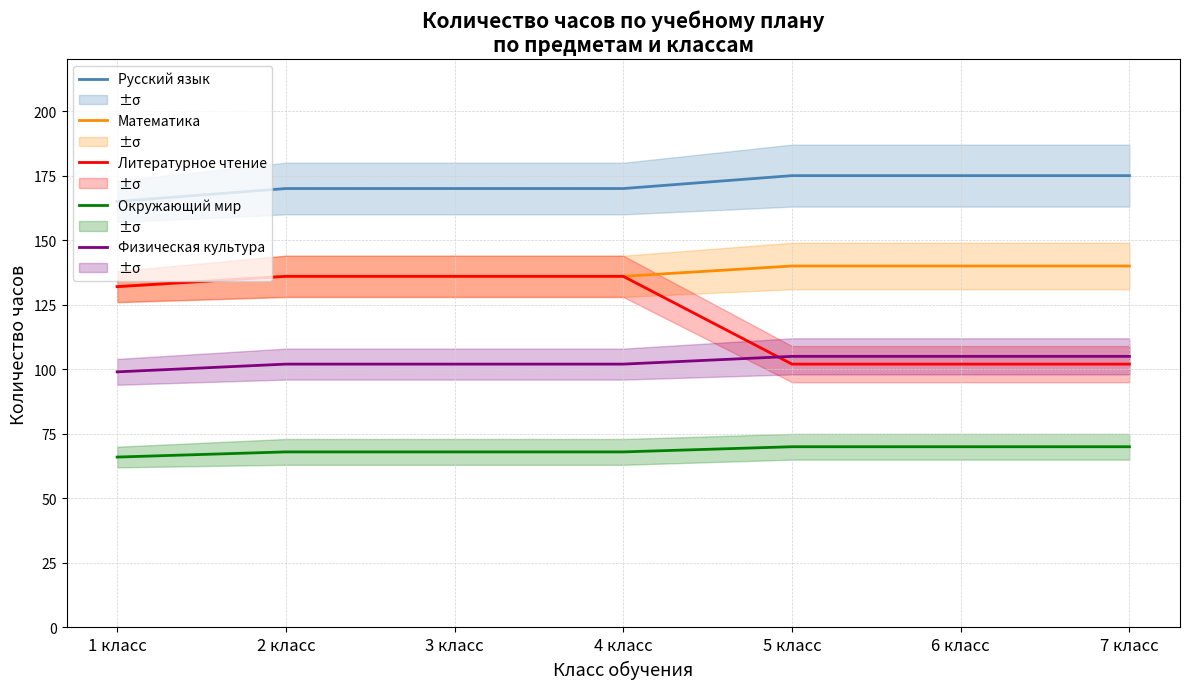

What is the smallest value displayed?

66